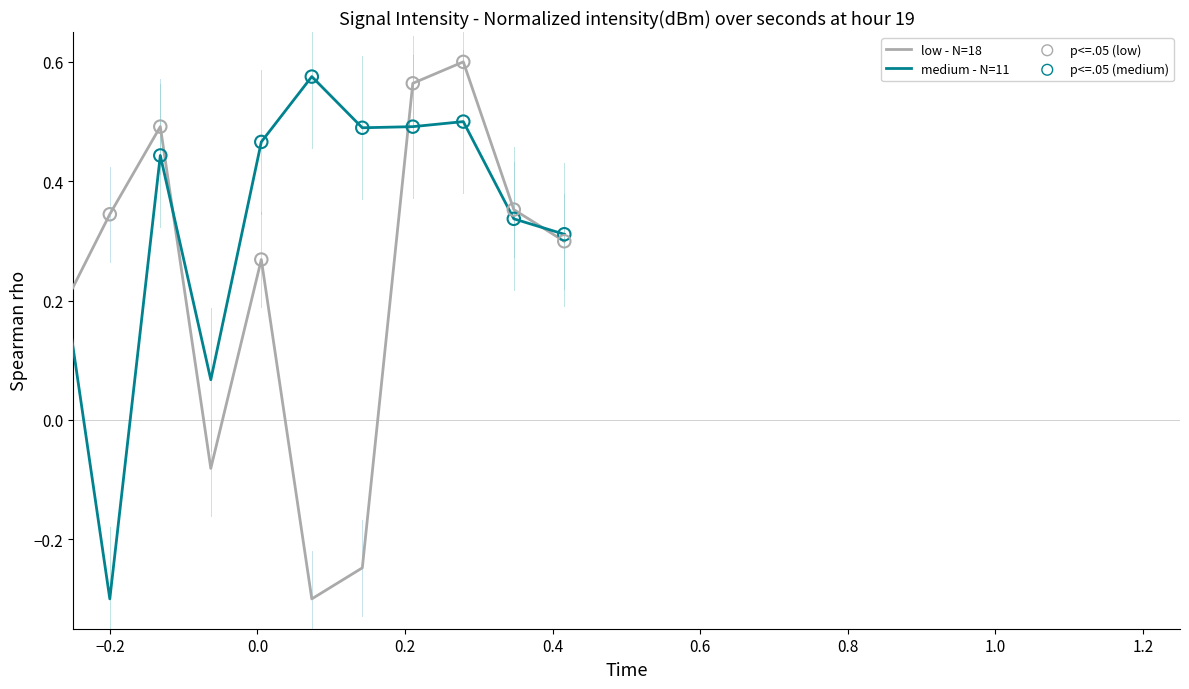

At how many categories does at least one series exceed 0?

20